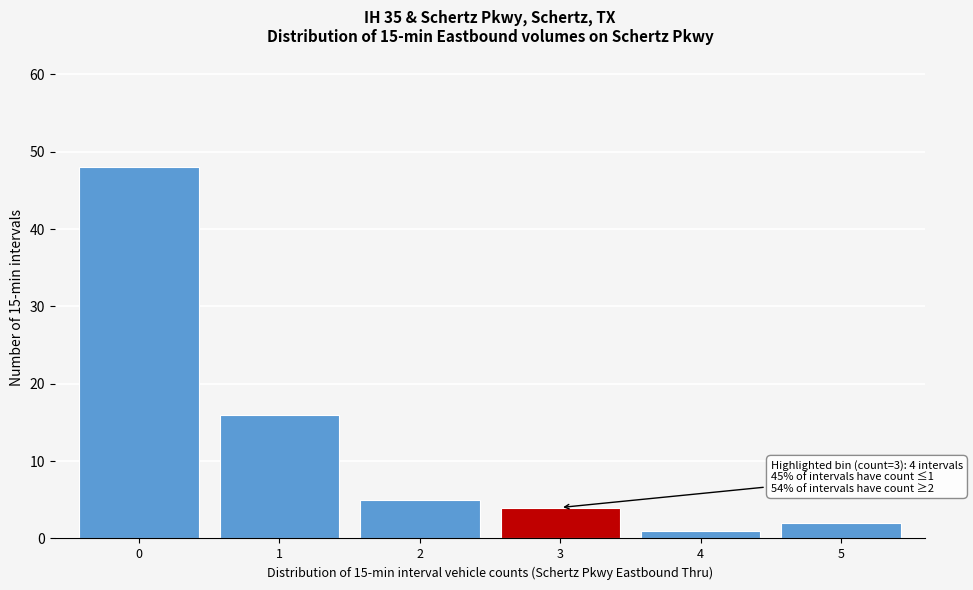

Reading right to left, transcribe all the data shown in this chart.

2	1	4	5	16	48